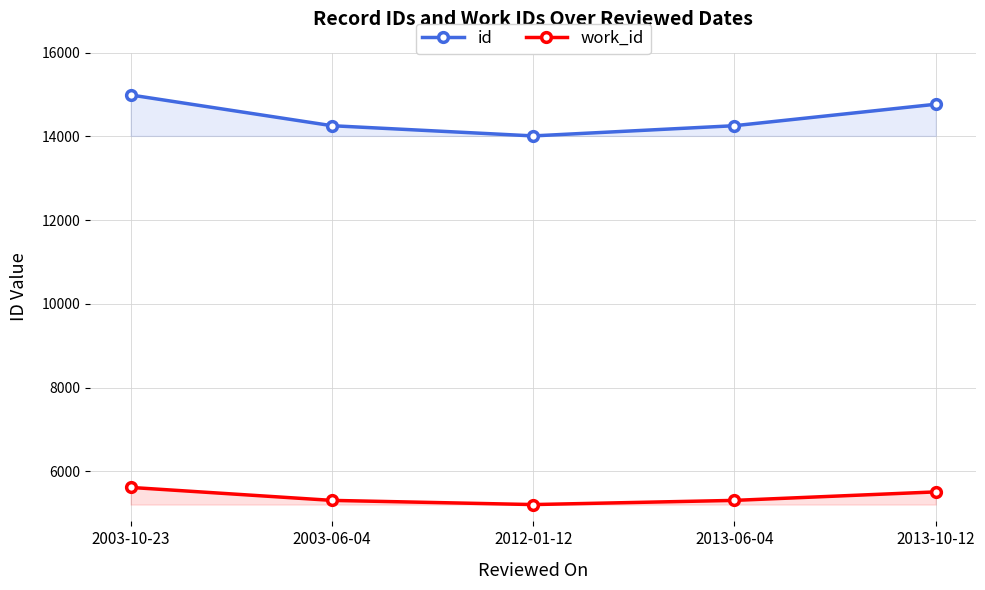

Reading left to right, transcribe all the data shown in this chart.

id: 2003-10-23=14992	2003-06-04=14257	2012-01-12=14013	2013-06-04=14257	2013-10-12=14770
work_id: 2003-10-23=5612	2003-06-04=5302	2012-01-12=5202	2013-06-04=5302	2013-10-12=5505